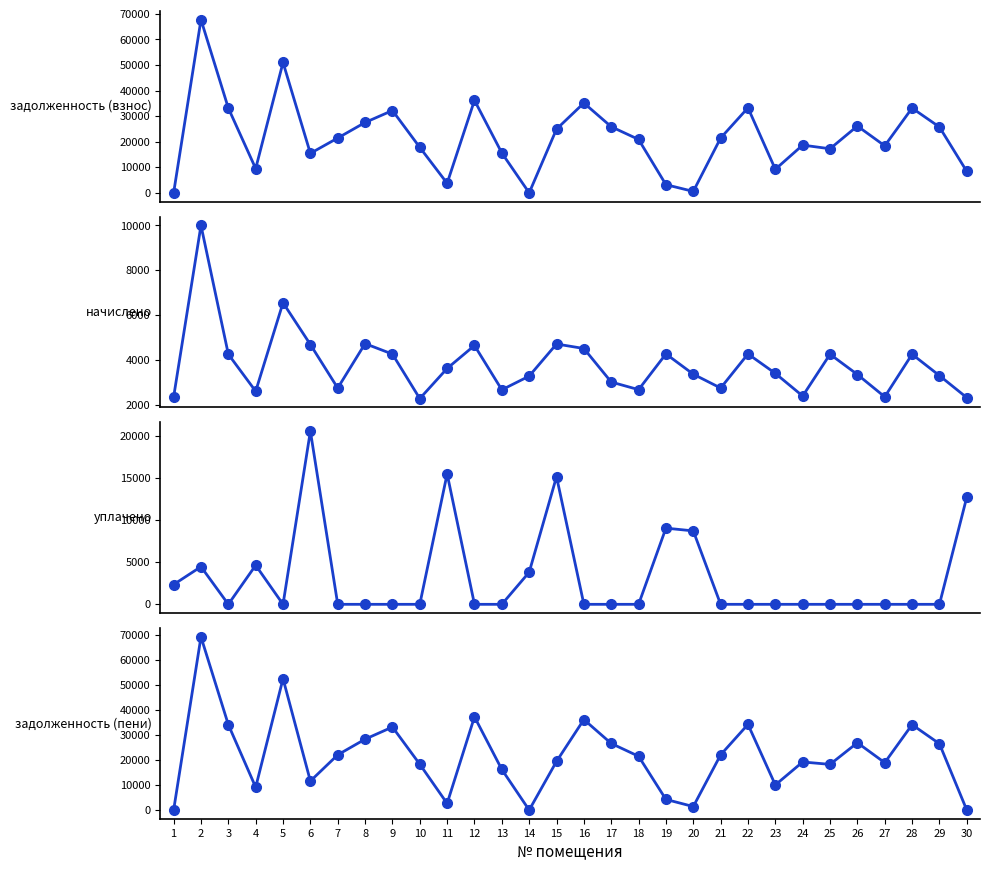

How many positive values does the задолженность (взнос) series have?

28